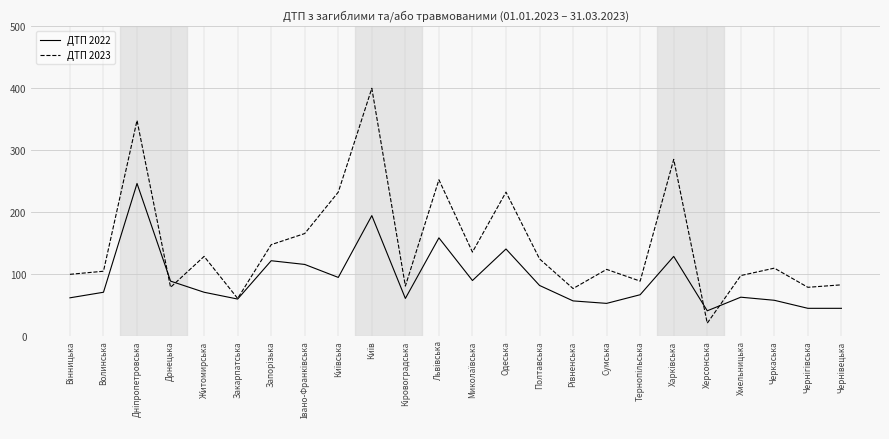

List the series in order of their peak value, lowest first.

ДТП 2022, ДТП 2023